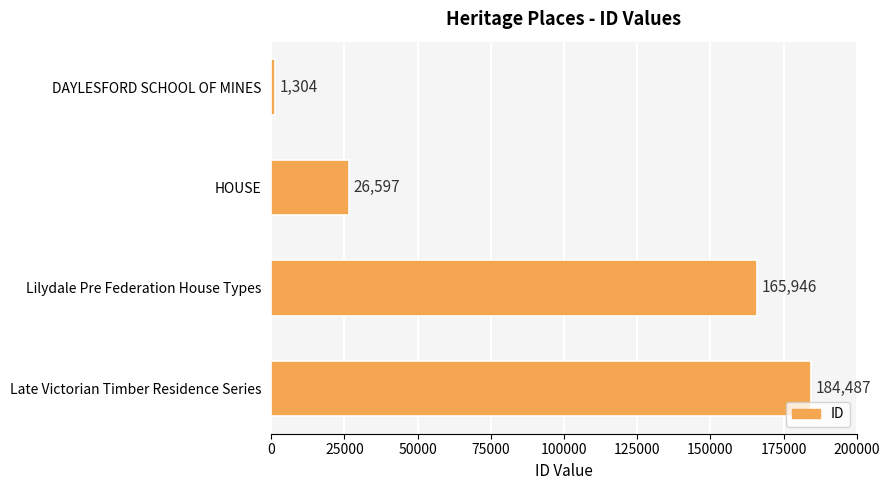

Reading top to bottom, transcribe all the data shown in this chart.

DAYLESFORD SCHOOL OF MINES=1304	HOUSE=26597	Lilydale Pre Federation House Types=165946	Late Victorian Timber Residence Series=184487